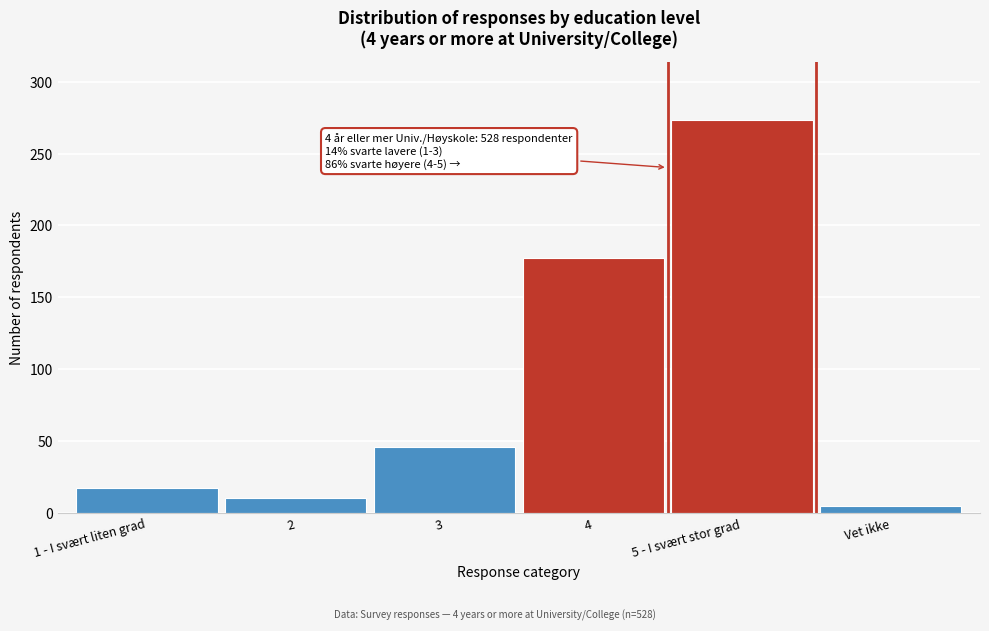

Reading right to left, extract all data points from this chart.

5	273	177	46	10	17